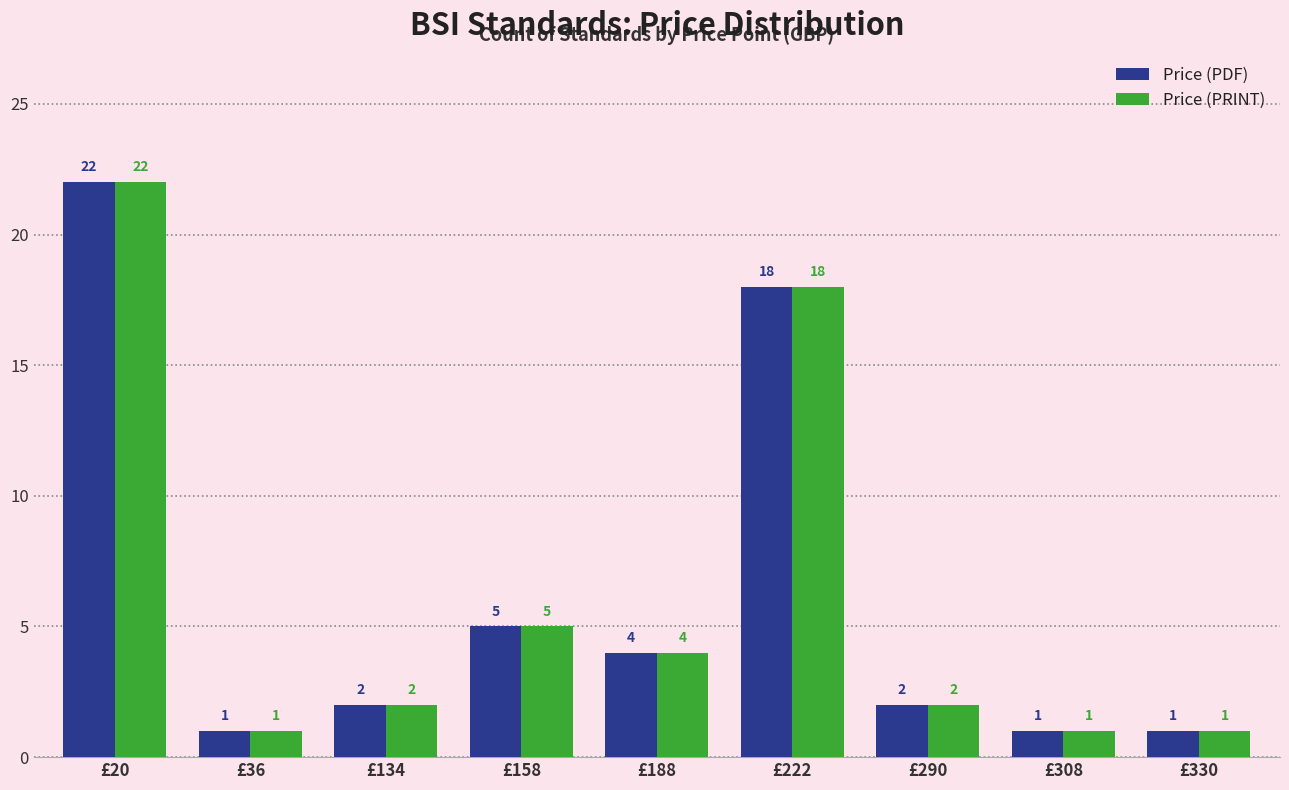

Where does the Price (PDF) series first go above 2?

£20